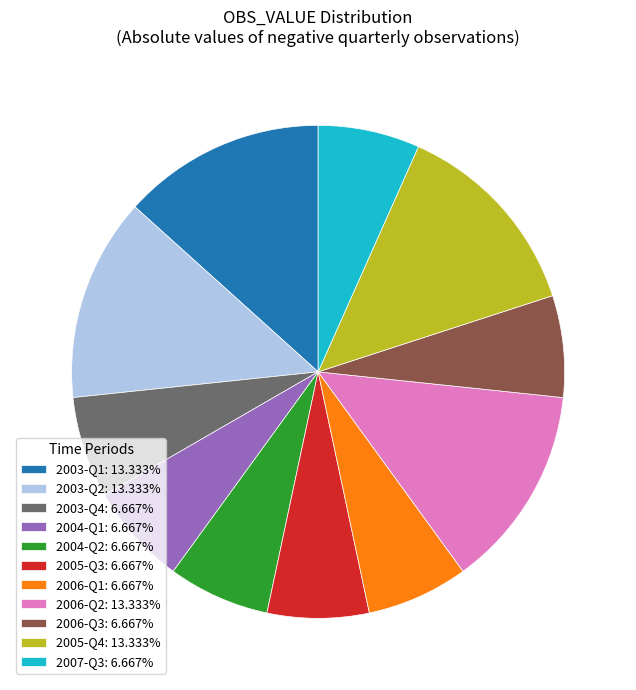

Which has a higher value, 2003-Q2 or 2003-Q4?

2003-Q2